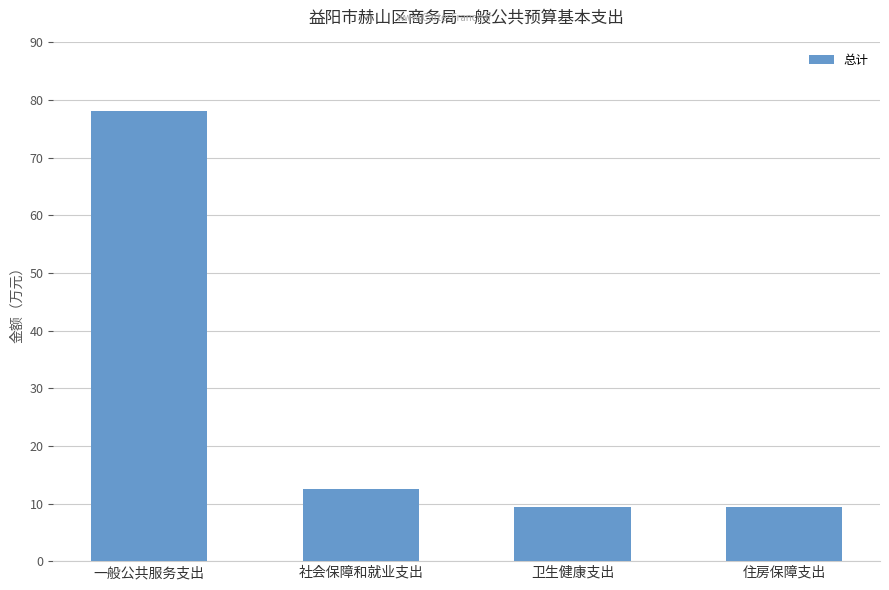

What is the label of the 2nd bar from the right?

卫生健康支出